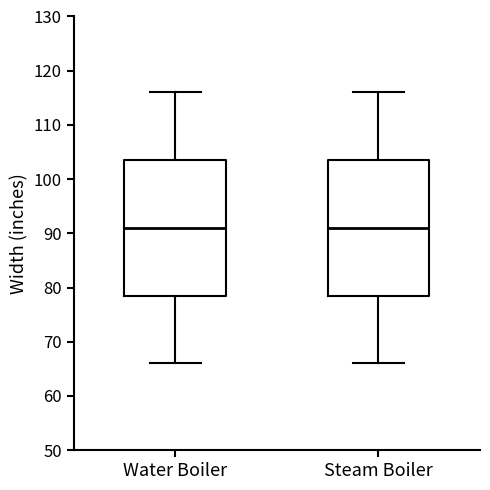

Where is the lower edge of the box for Water Boiler on the y-axis? The values are not printed on the chart, so give them approximately, as read against the axis.

79